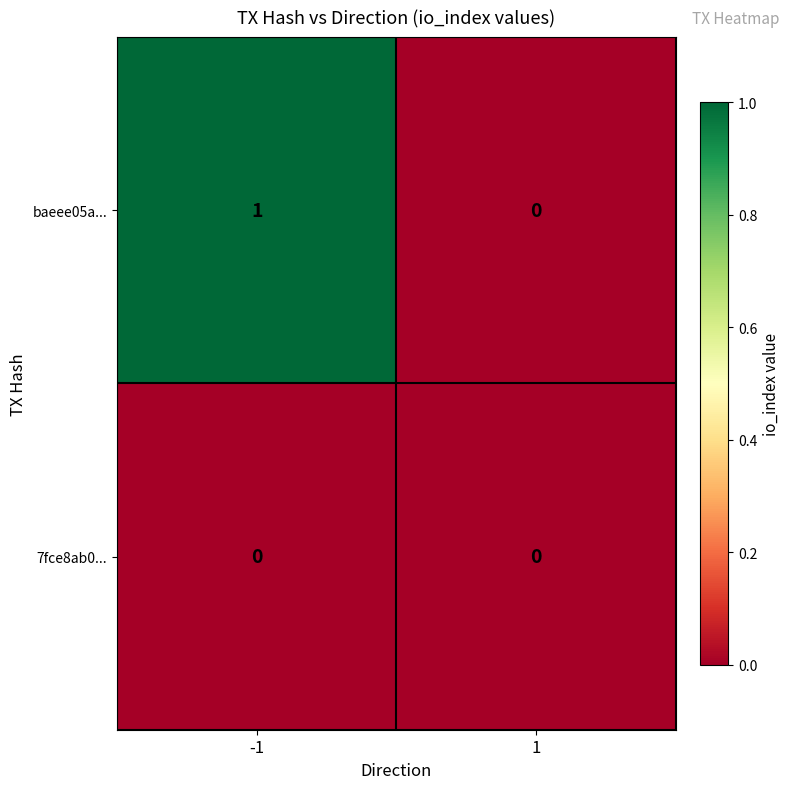

Is the value of baeee05a... at -1 greater than the value of 7fce8ab0... at 1?

Yes